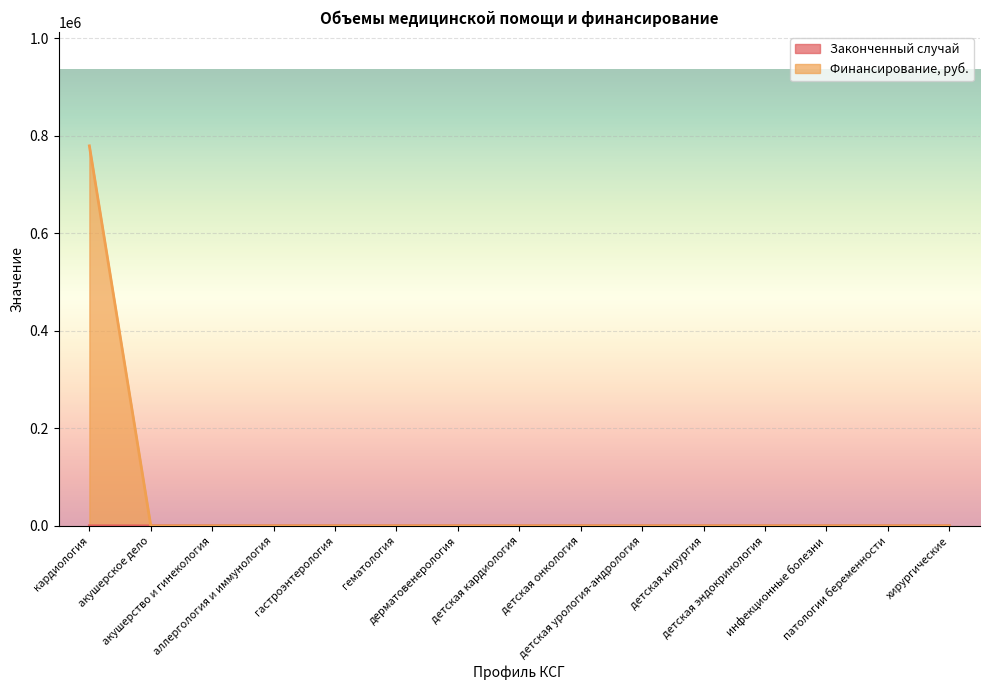

What position from the left is детская кардиология?

8